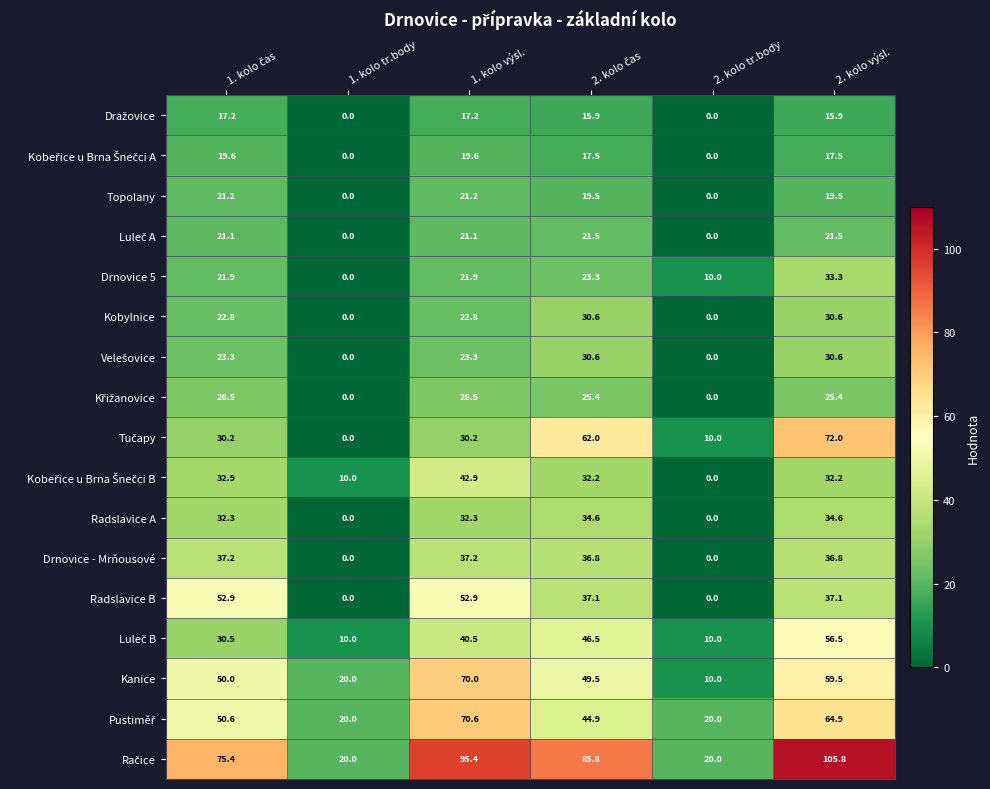

How many data points in Topolany are above 19?

4